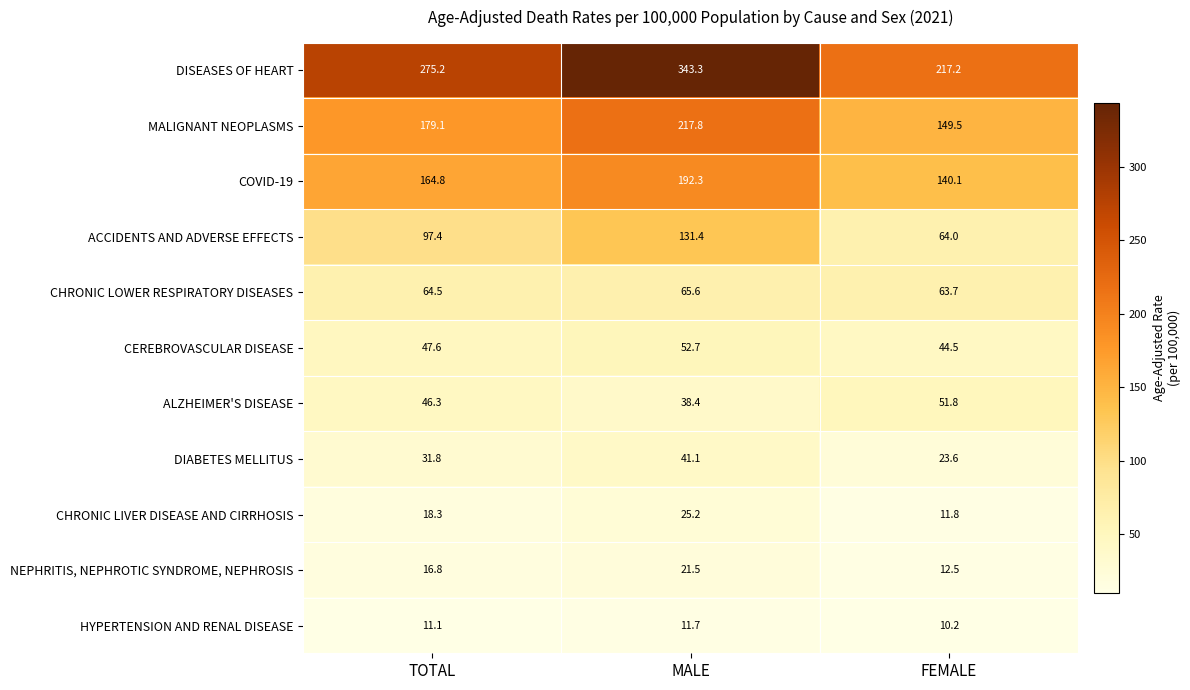

Is it true that ALZHEIMER'S DISEASE equals 51.8 at FEMALE?

True